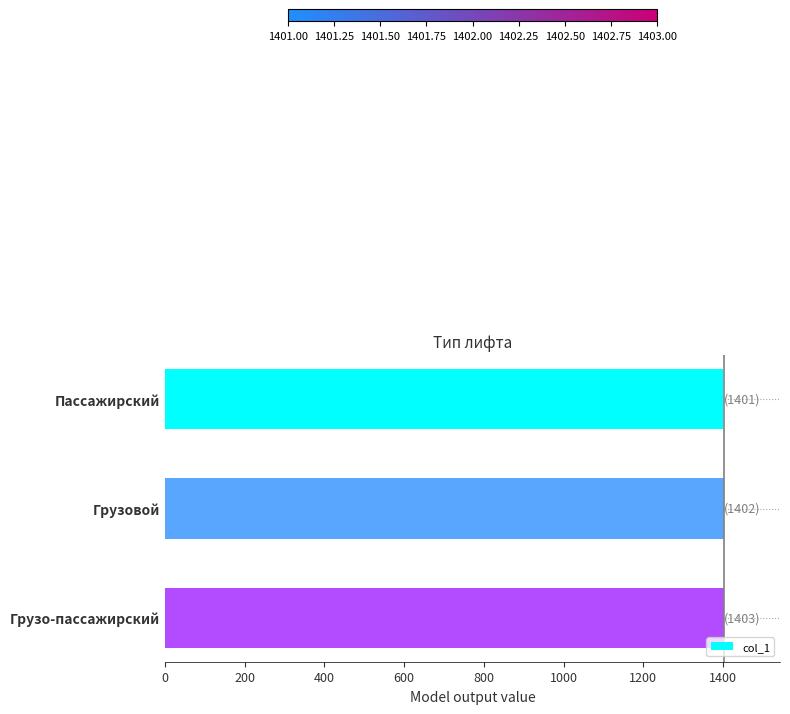

Count the values in the range 1401 to 1403.

3